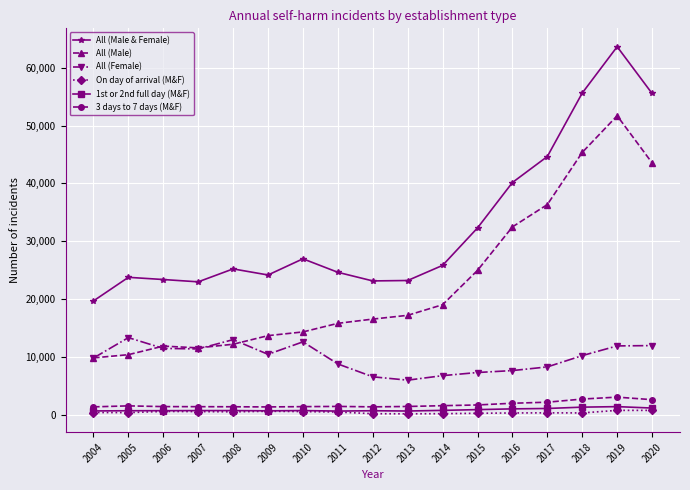

What is the value of the 3 days to 7 days (M&F) point at the 11th from the left?

1605